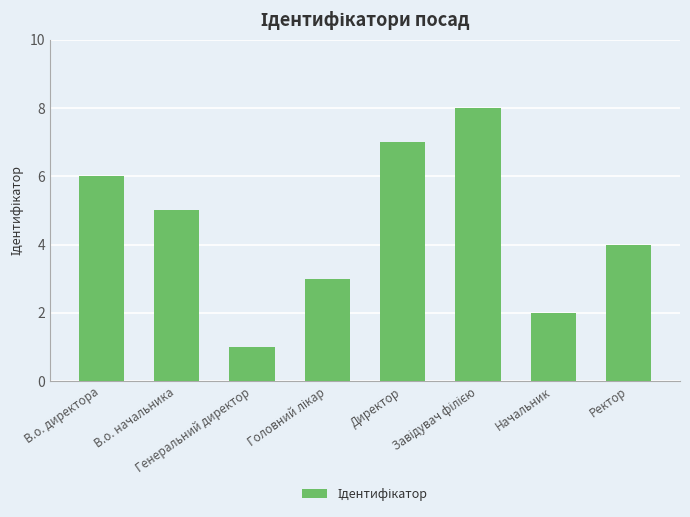

The chart shows a value of 2 at Начальник. True or false?

True